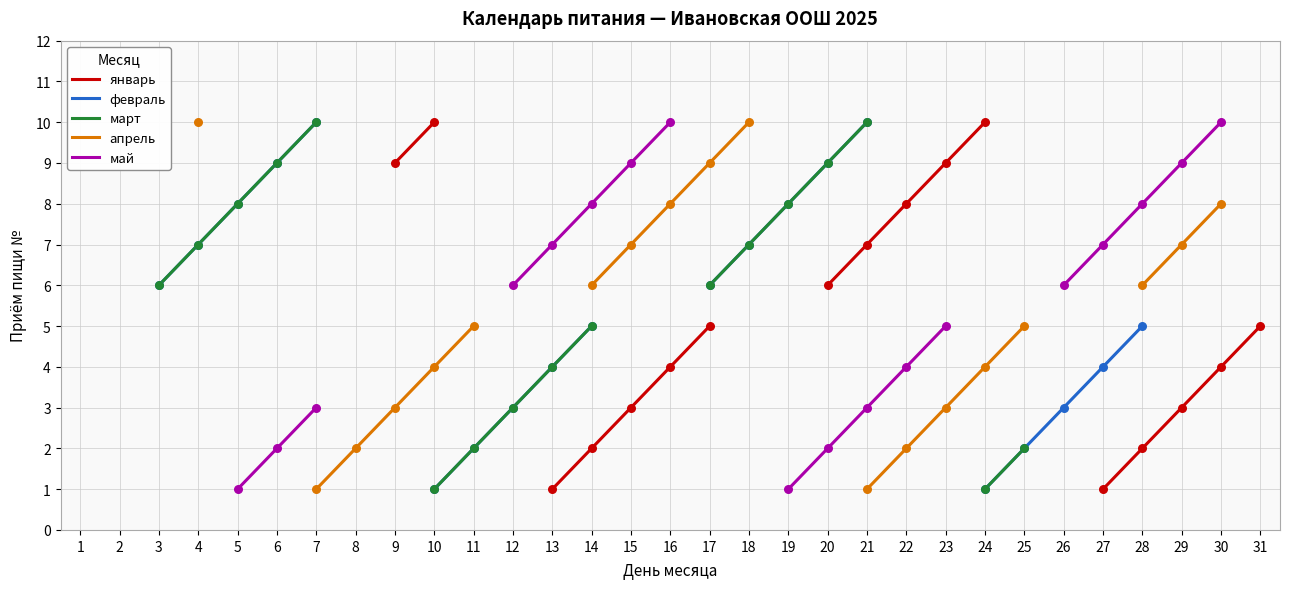

Is the value of апрель at 20 greater than the value of февраль at 5?

No